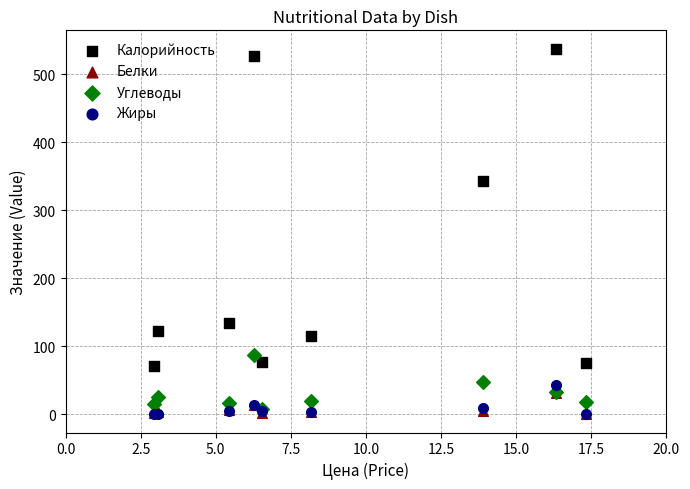

Across all series, what Y value is closest to 268?

343.7